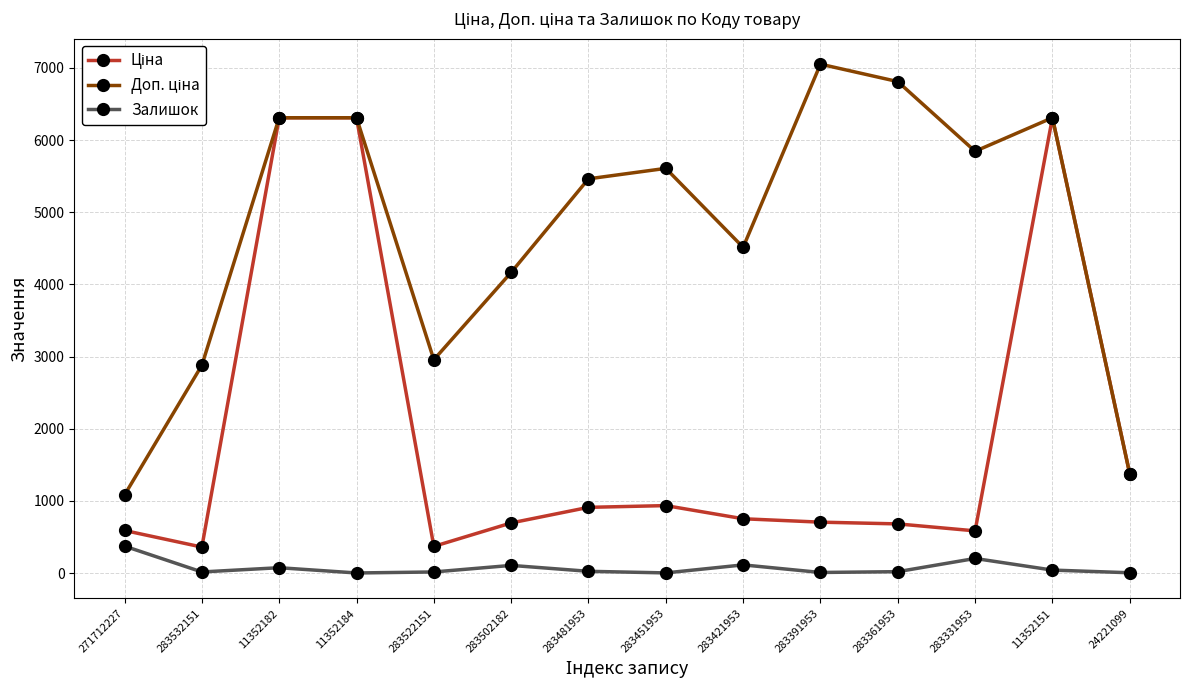

At which label does Залишок reach its peak?

271712227